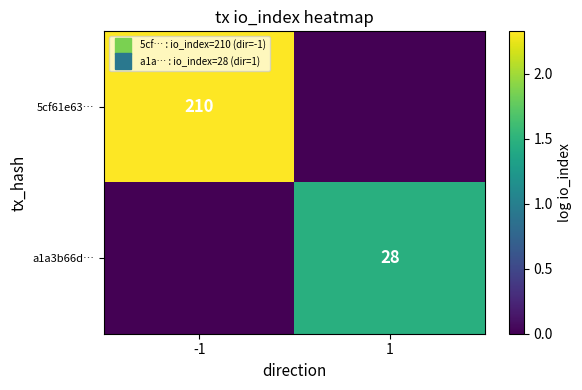

Which category has the highest value in the 5cf61e63… series?

-1